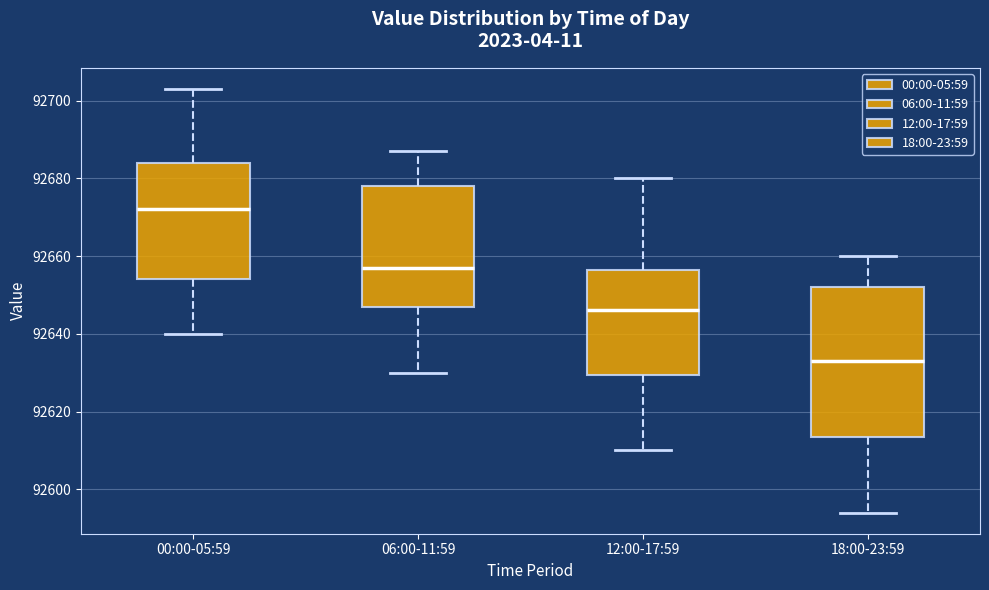

Reading left to right, transcribe this box plot: for each box, give where its median line is, the range the box spans, and where its two whiskers end, as read against the y-axis. The values are not printed on the chart, so give them approximately, as read against the axis.

00:00-05:59: median 92672, box 92654 to 92684, whiskers 92640 to 92704
06:00-11:59: median 92658, box 92648 to 92678, whiskers 92630 to 92688
12:00-17:59: median 92646, box 92630 to 92656, whiskers 92610 to 92680
18:00-23:59: median 92634, box 92614 to 92652, whiskers 92594 to 92660